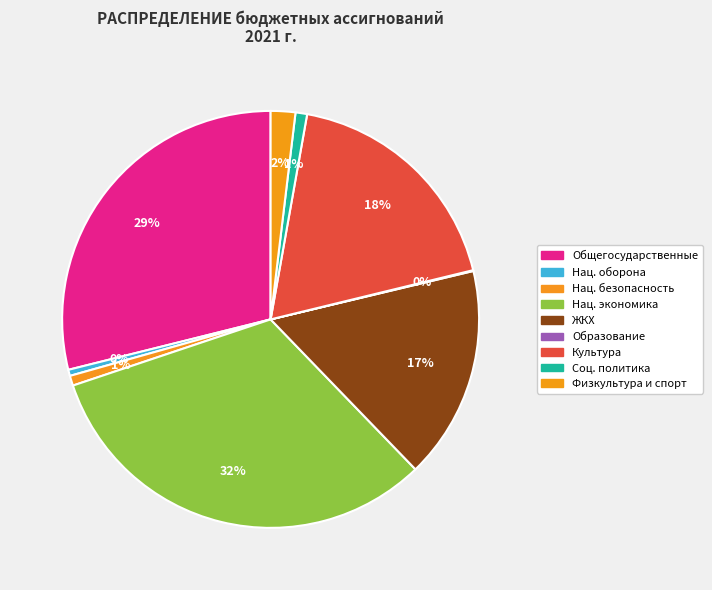

To the nearest percent, what is the average slice percentage?

11%